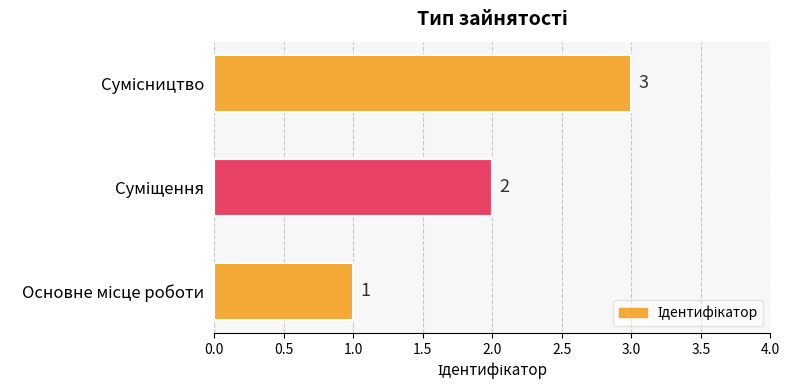

What is the maximum value shown in the chart?

3